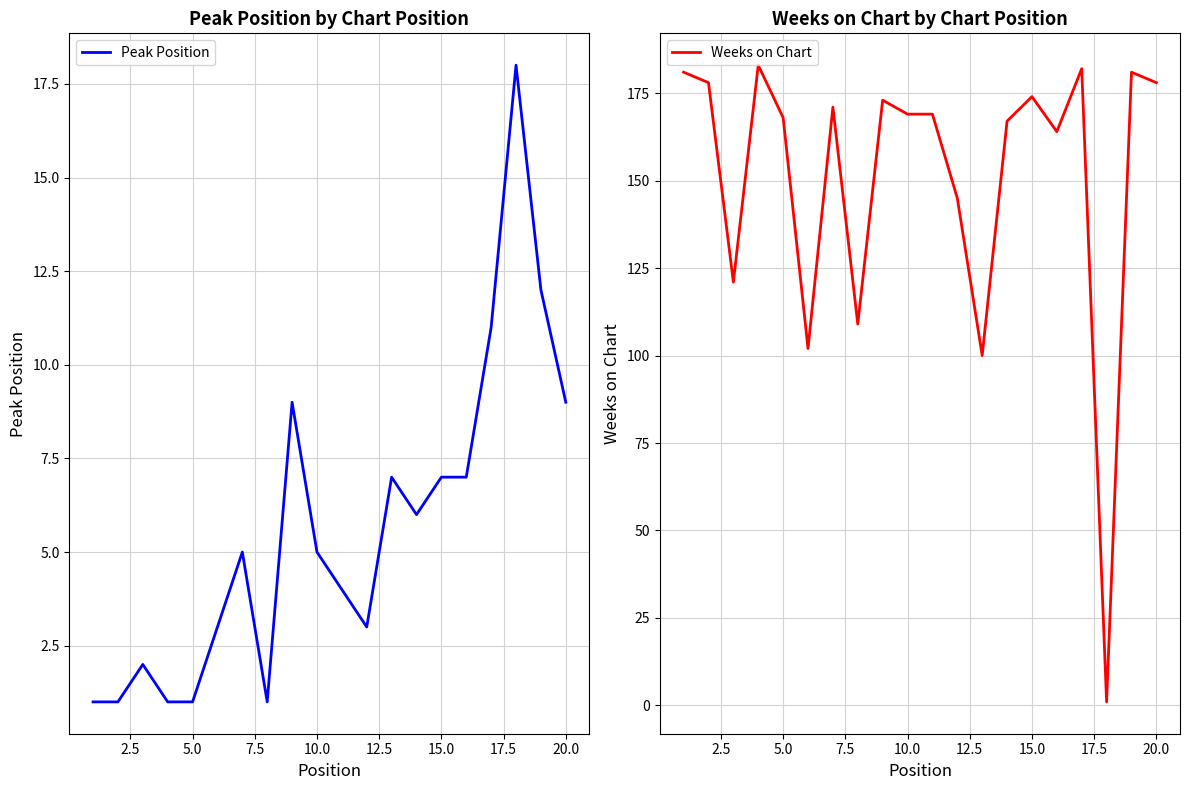

Is it true that Peak Position equals 4 at 20.0?

False